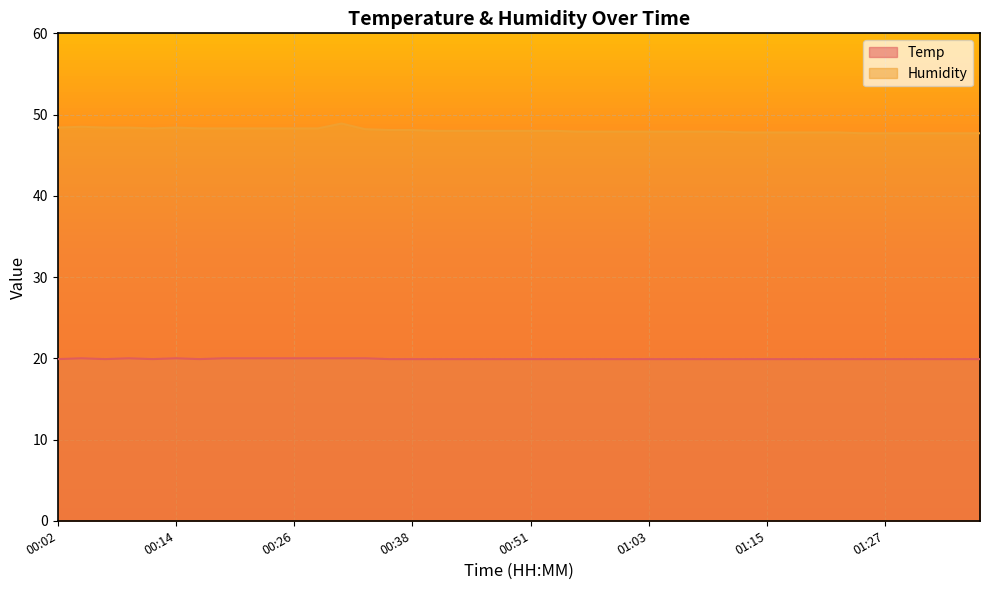

Which category has the lowest value across all series?

00:02